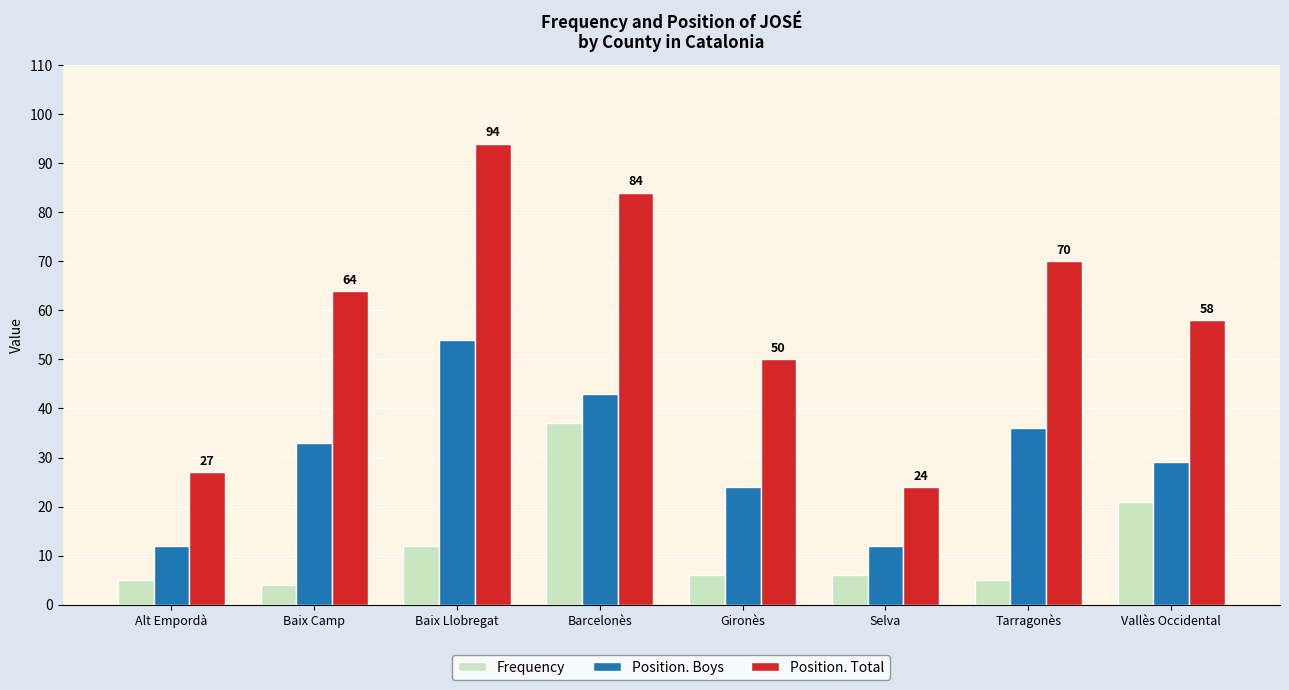

The value of Position. Boys at Baix Camp is 12. True or false?

False